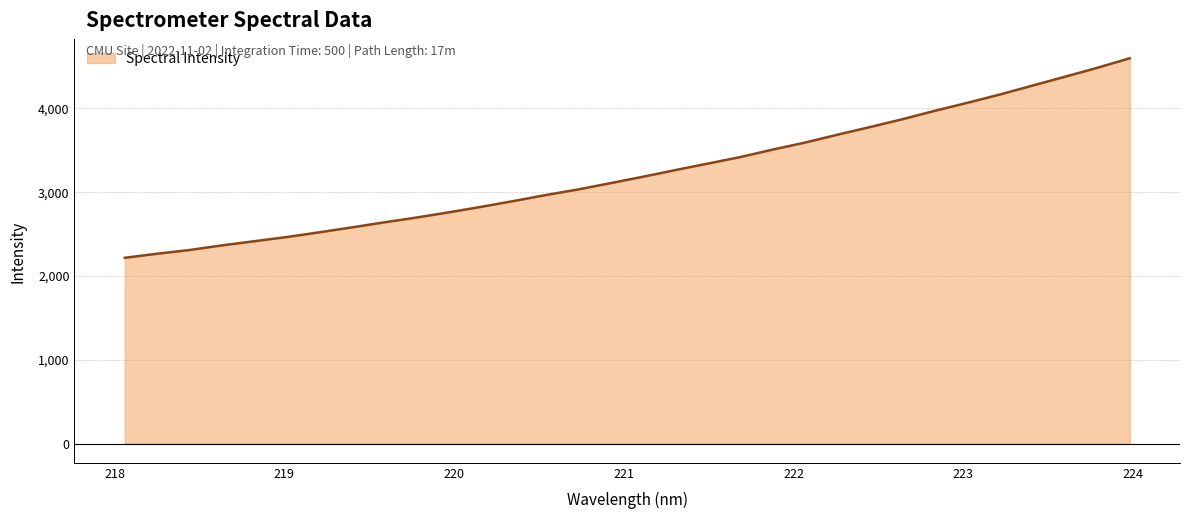

What is the maximum value shown in the chart?

4588.9